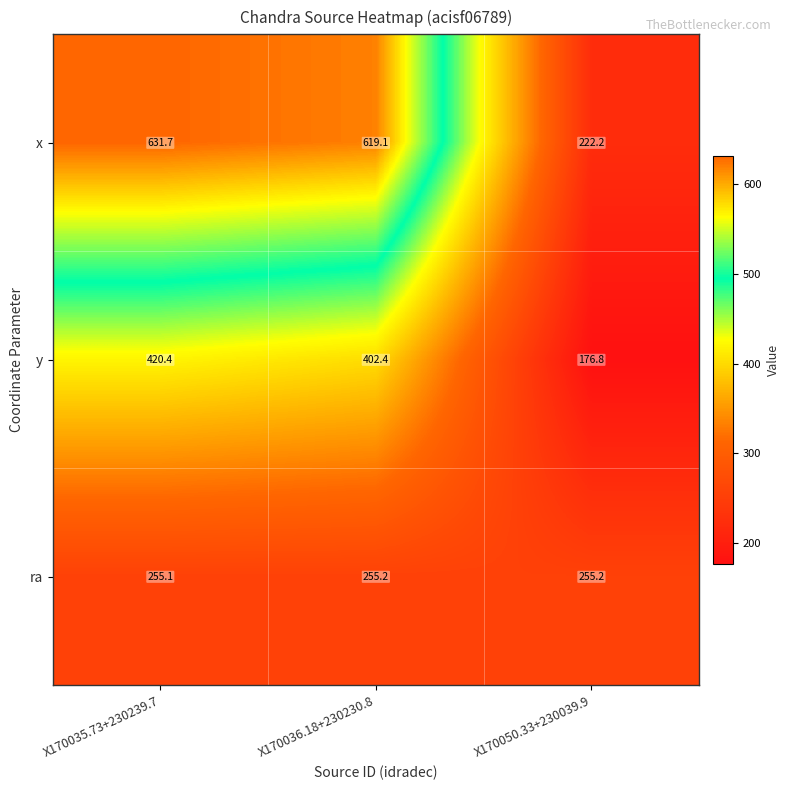

Rank the series at X170035.73+230239.7 from highest to lowest value.

x, y, ra